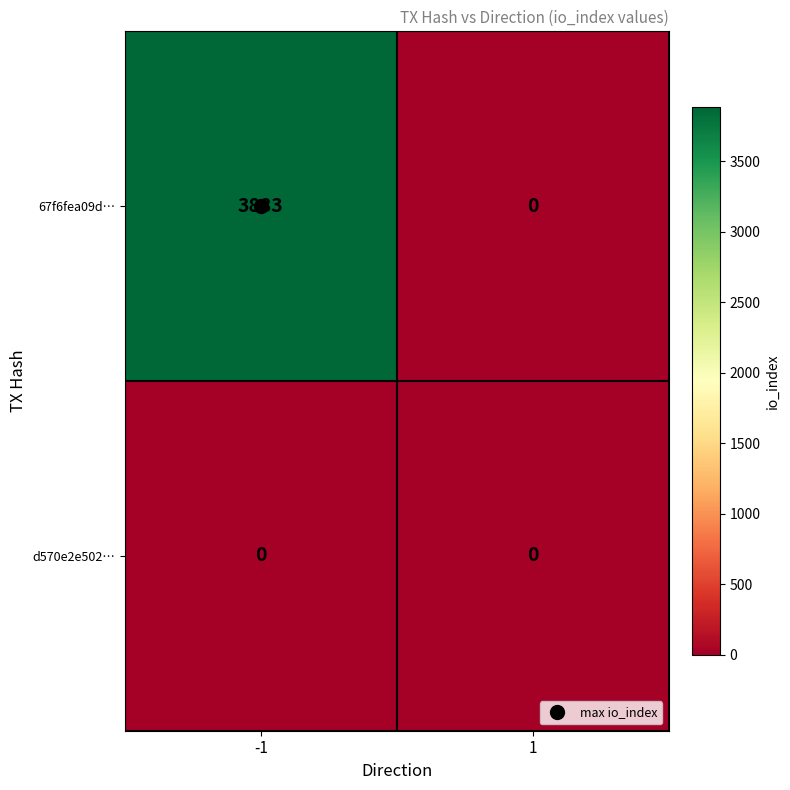

What is the spread (max minus min) of values at -1?

3883